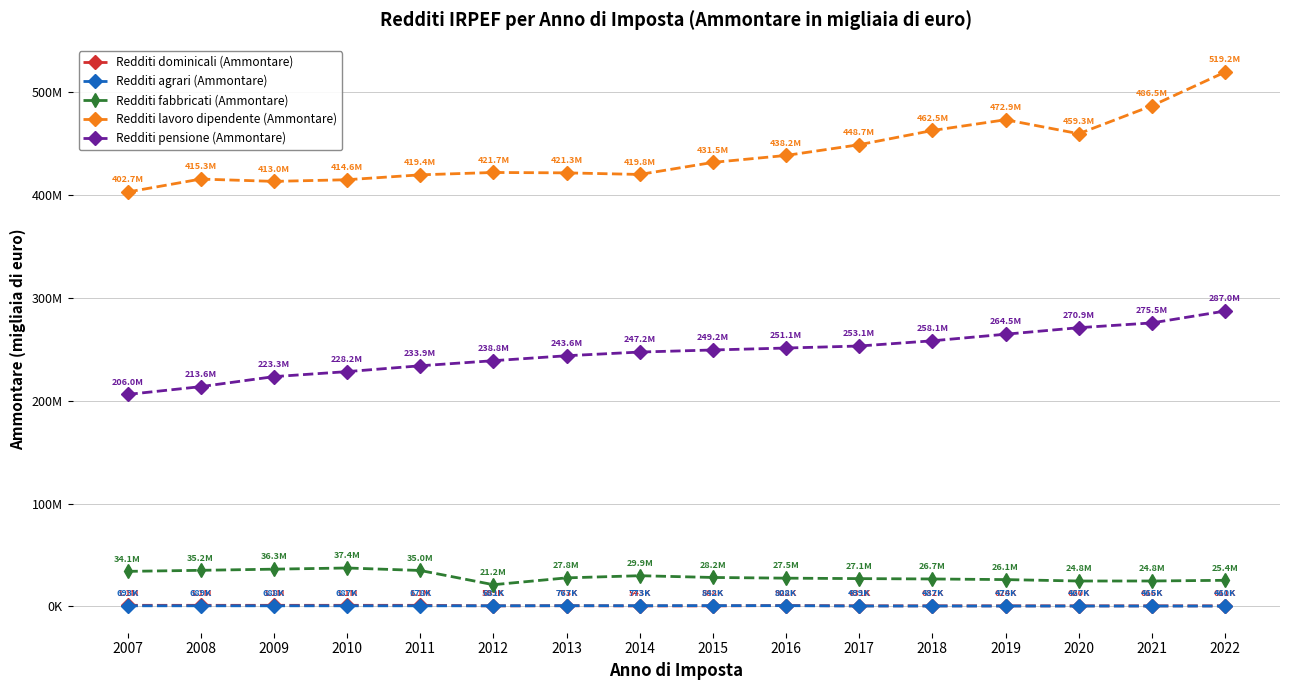

What are all the series names shown in the legend?

Redditi dominicali (Ammontare), Redditi agrari (Ammontare), Redditi fabbricati (Ammontare), Redditi lavoro dipendente (Ammontare), Redditi pensione (Ammontare)